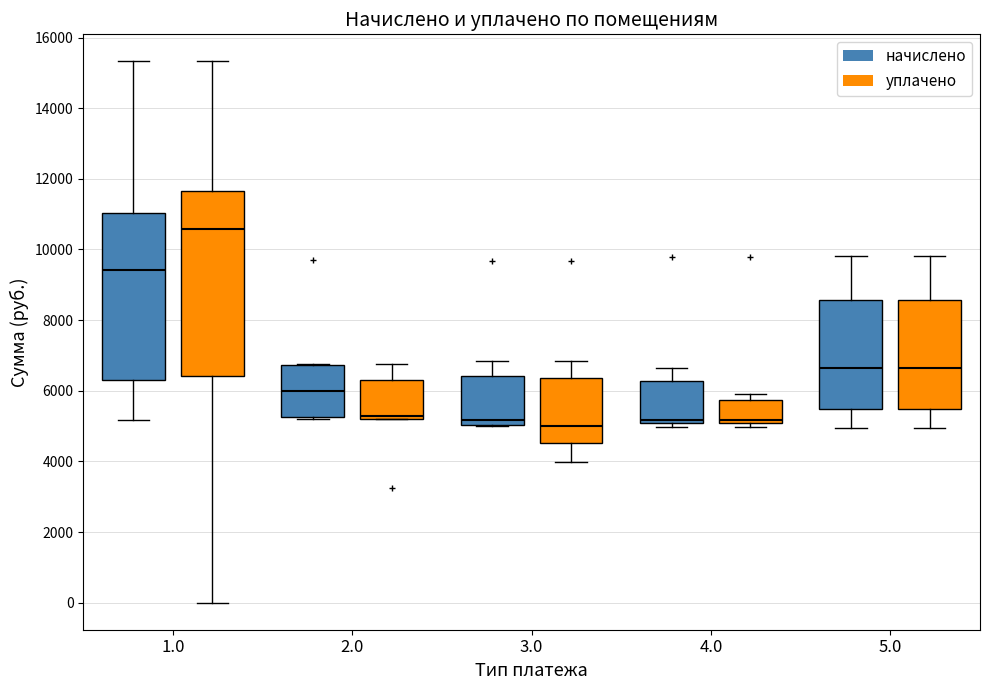

Reading left to right, transcribe this box plot: for each box, give where its median line is, the range the box spans, and where its two whiskers end, as read against the y-axis. The values are not printed on the chart, so give them approximately, as read against the axis.

1.0 (начислено): median 9400, box 6400 to 11000, whiskers 5200 to 15400
1.0 (уплачено): median 10600, box 6400 to 11600, whiskers 0 to 15400
2.0 (начислено): median 6000, box 5200 to 6800, whiskers 5200 (just below the box's lower edge) to 6800
2.0 (уплачено): median 5200 (just above the box's lower edge), box 5200 to 6400, whiskers 5200 to 6800
3.0 (начислено): median 5200, box 5000 to 6400, whiskers 5000 to 6800
3.0 (уплачено): median 5000, box 4600 to 6400, whiskers 4000 to 6800
4.0 (начислено): median 5200, box 5000 to 6200, whiskers 5000 (just below the box's lower edge) to 6600
4.0 (уплачено): median 5200, box 5000 to 5800, whiskers 5000 (just below the box's lower edge) to 6000
5.0 (начислено): median 6600, box 5400 to 8600, whiskers 5000 to 9800
5.0 (уплачено): median 6600, box 5400 to 8600, whiskers 5000 to 9800